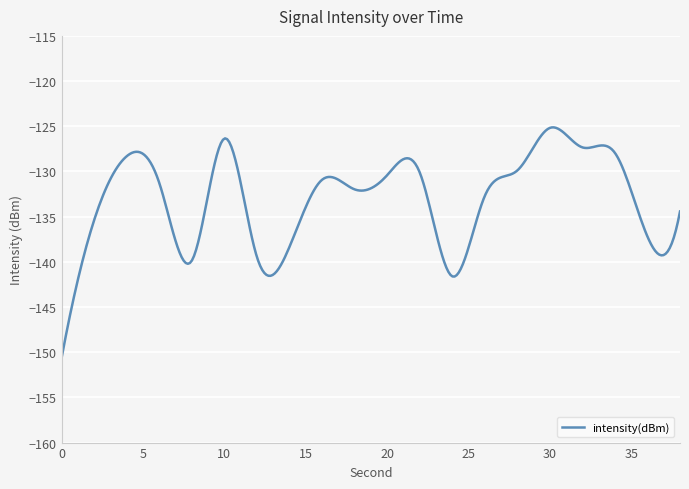

What is the maximum value shown in the chart?

-125.1